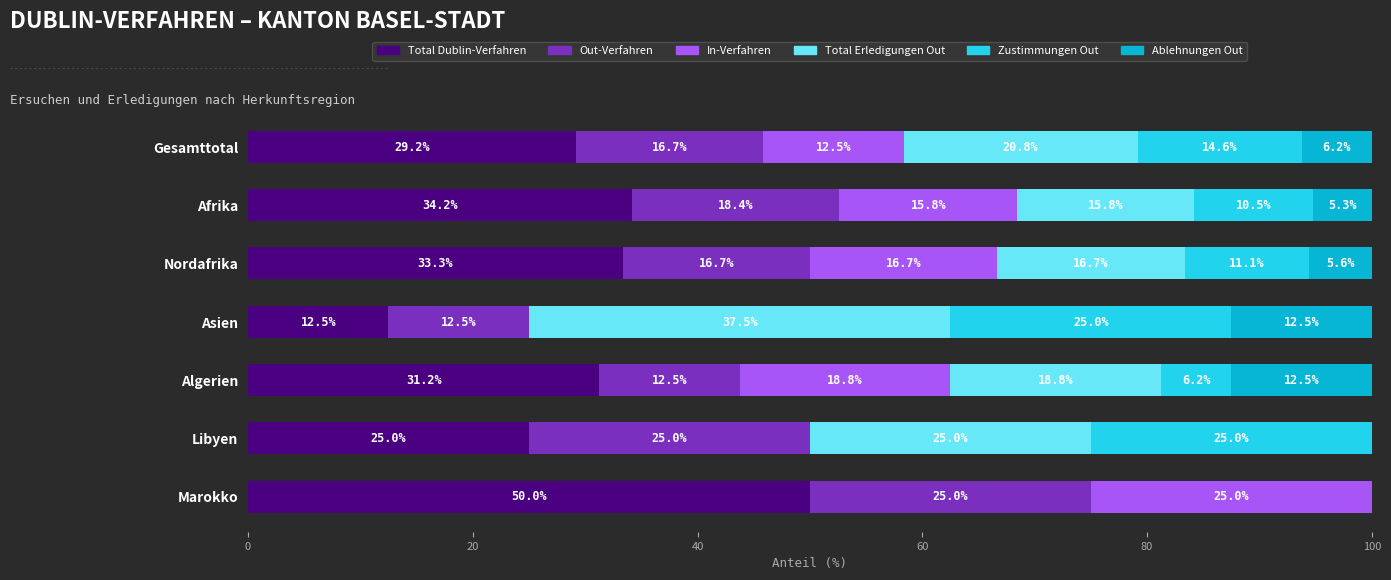

At which label does Total Dublin-Verfahren reach its peak?

Marokko